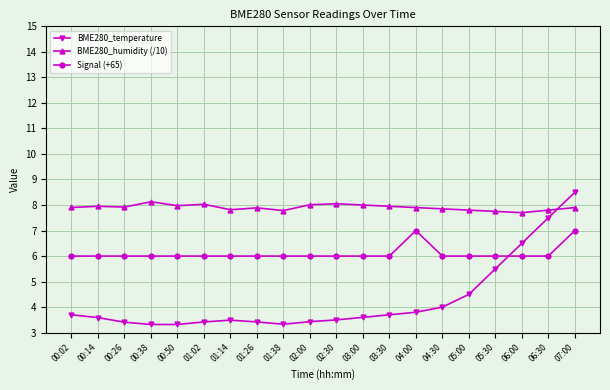

What is the maximum value shown in the chart?

8.5